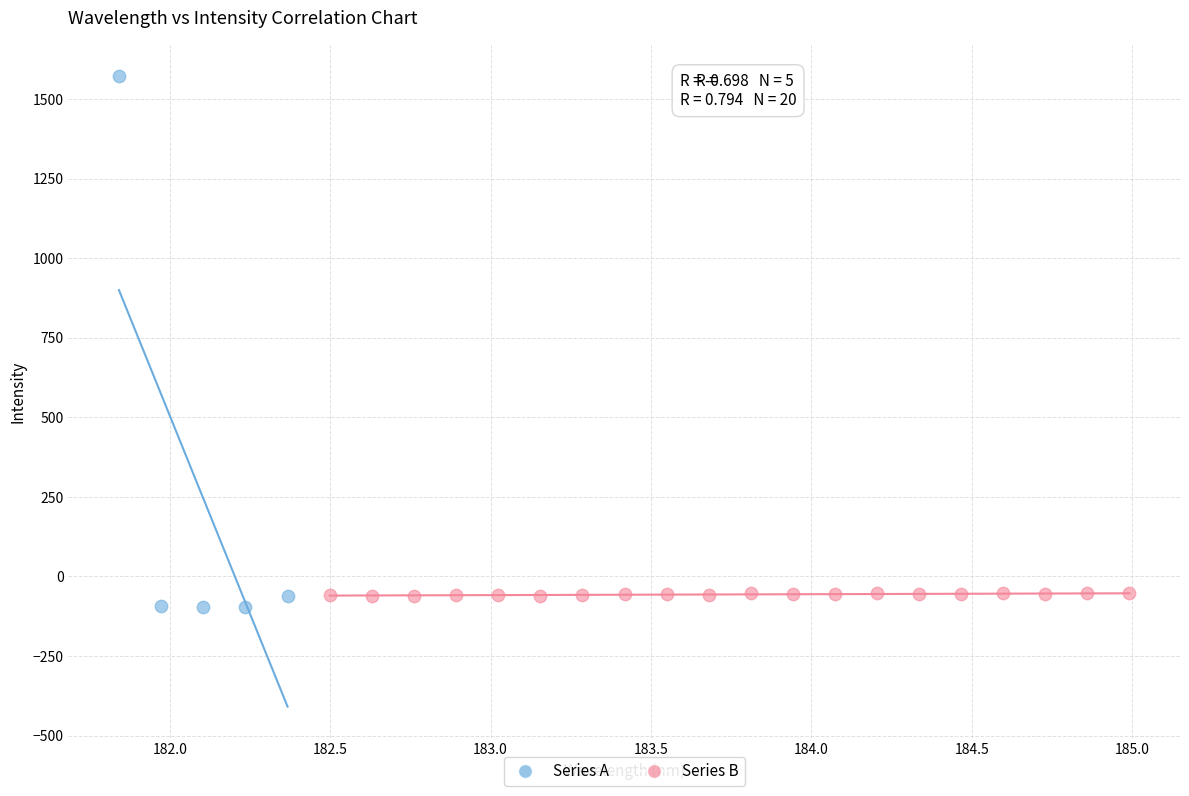

Which series contains the highest Y value?

Series A